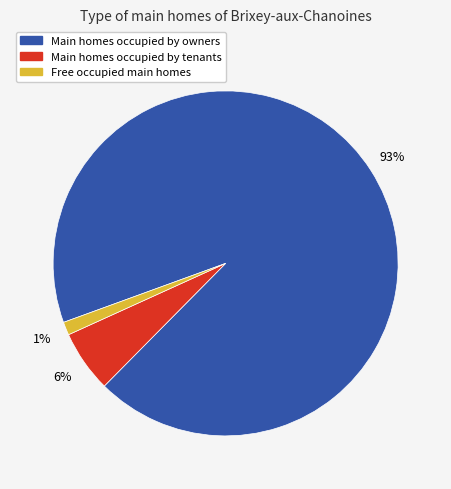

To the nearest percent, what is the average slice percentage?

33%